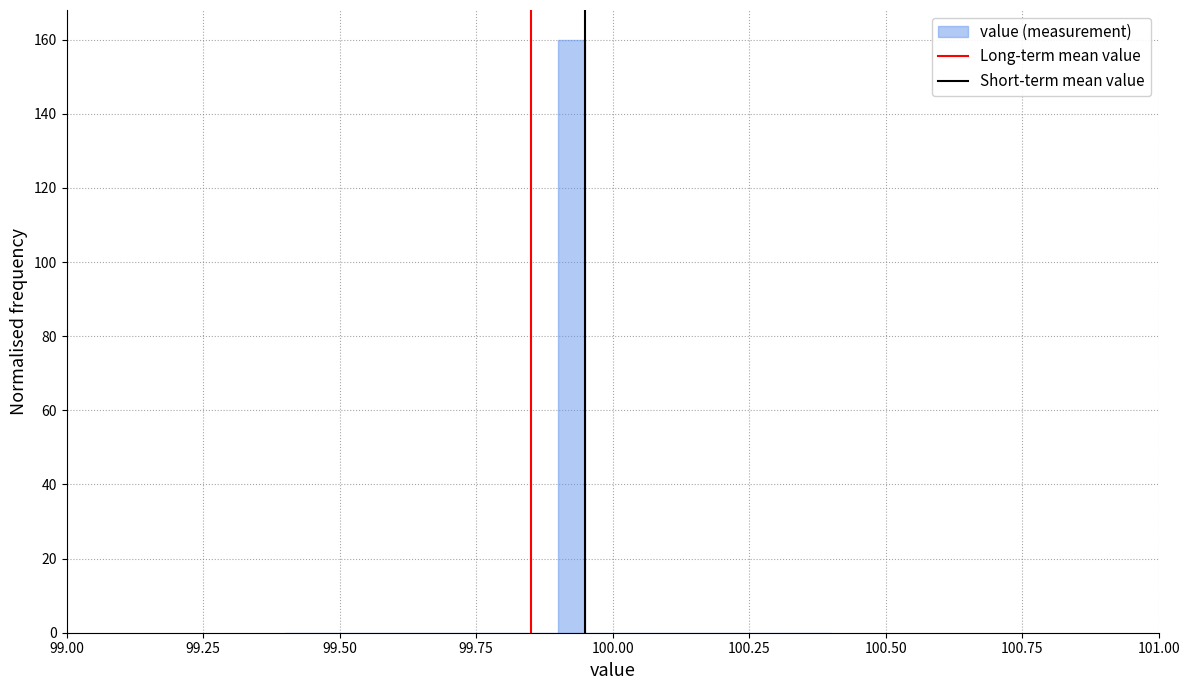

Around what value on the x-axis is the tallest bar? Give the approximate position of its centre, as read against the axis.

99.95